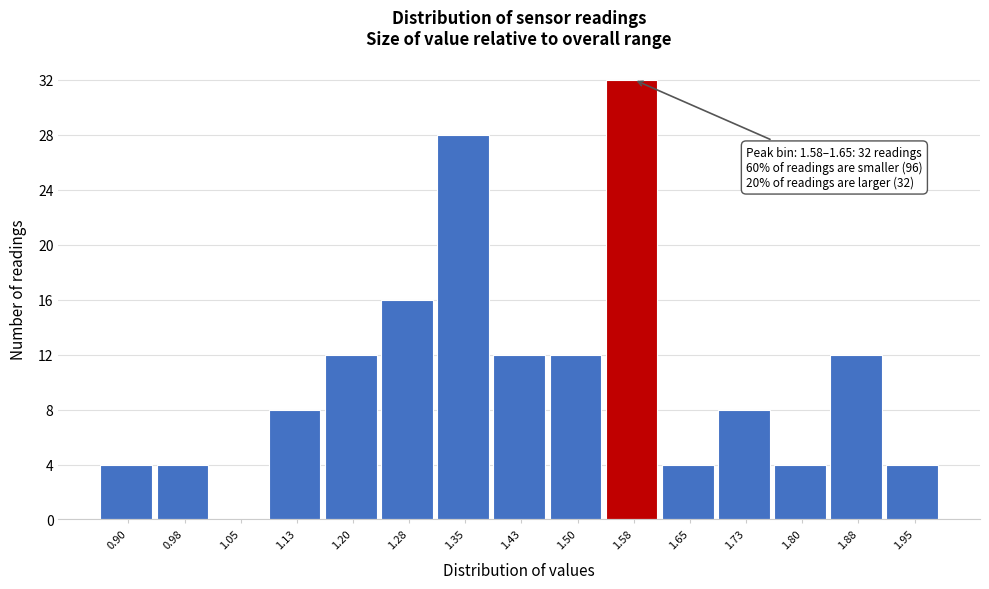

Reading left to right, transcribe all the data shown in this chart.

0.90=4	0.98=4	1.05=0	1.13=8	1.20=12	1.28=16	1.35=28	1.43=12	1.50=12	1.58=32	1.65=4	1.73=8	1.80=4	1.88=12	1.95=4